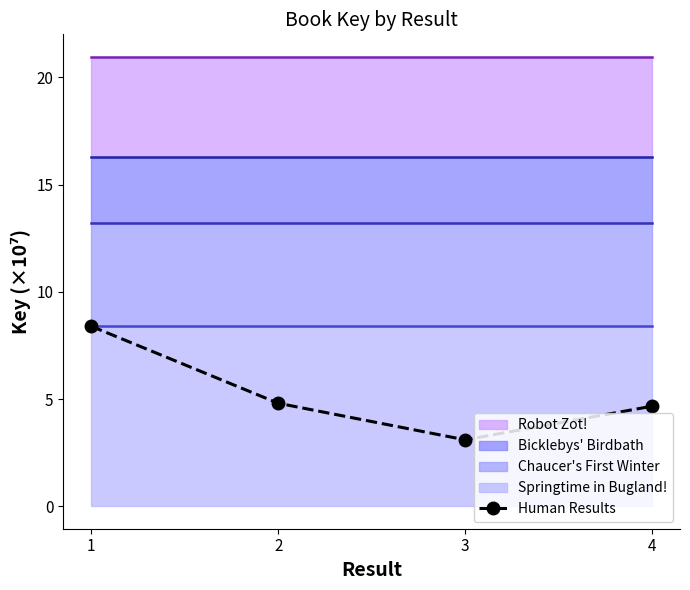

Approximately how many times larger is the value at 3 compared to 4?

0.7